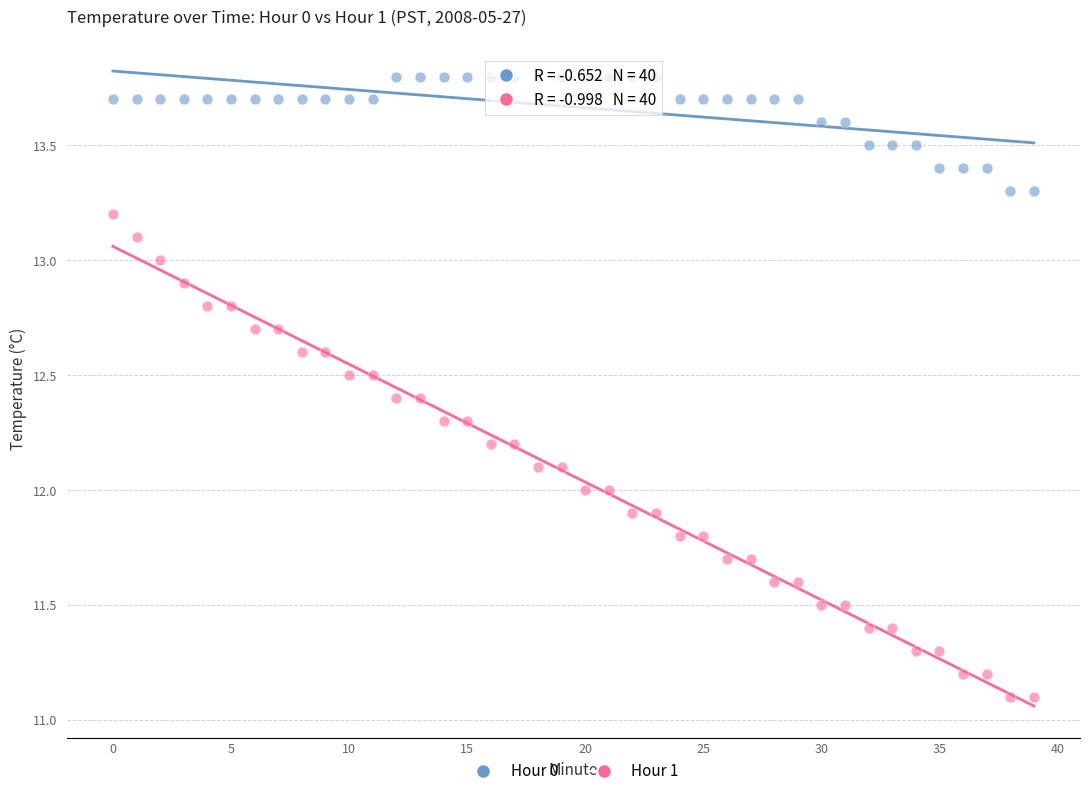

Which series reaches the maximum Y coordinate?

Hour 0